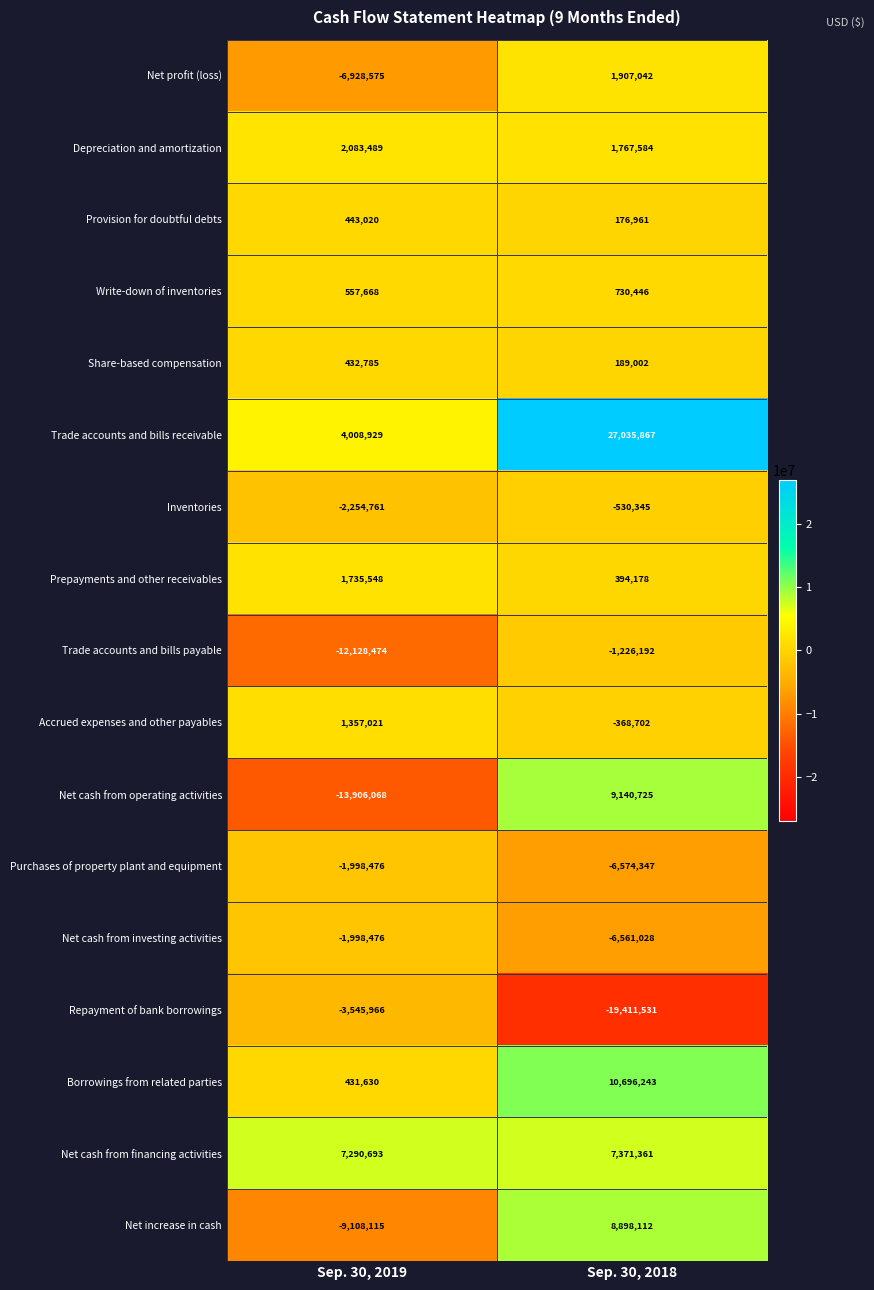

What is the sum of the Net profit (loss) values at Sep. 30, 2019 and Sep. 30, 2018?

-5021533